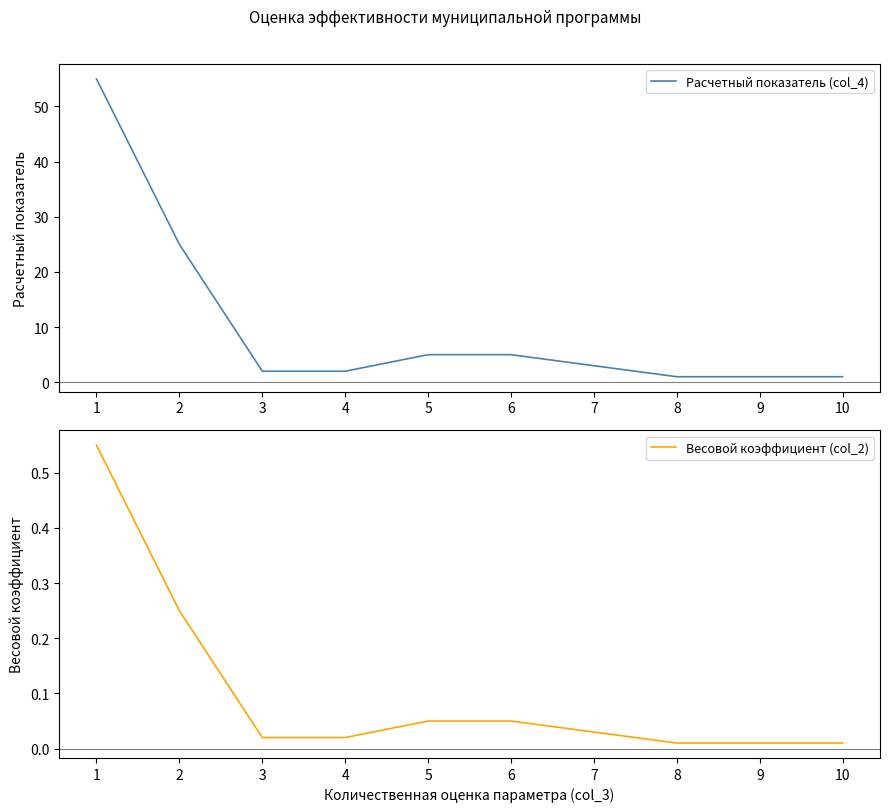

Reading left to right, transcribe all the data shown in this chart.

Расчетный показатель (col_4): 55.0	25.0	2.0	2.0	5.0	5.0	3.0	1.0	1.0	1.0
Весовой коэффициент (col_2): 0.6	0.2	0.0	0.0	0.1	0.1	0.0	0.0	0.0	0.0